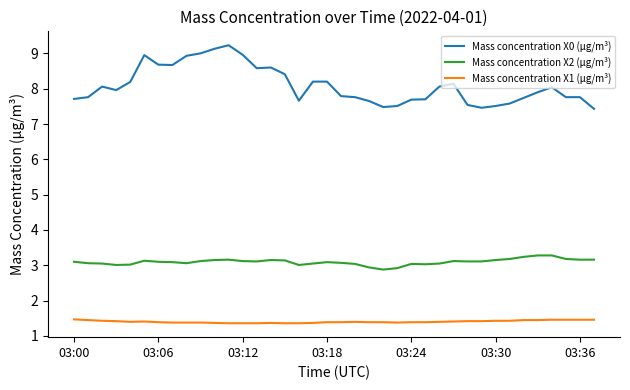

True or false: Mass concentration X1 (μg/m³) and Mass concentration X2 (μg/m³) cross at least once.

False